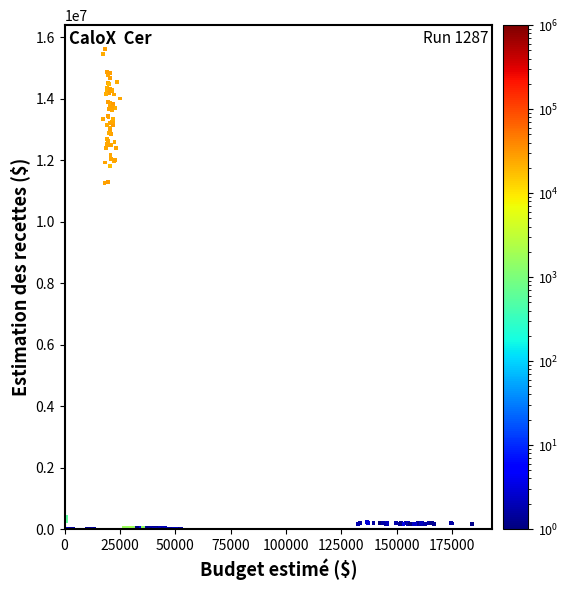

What is the range of Y values (max minus min)?

15604899.9